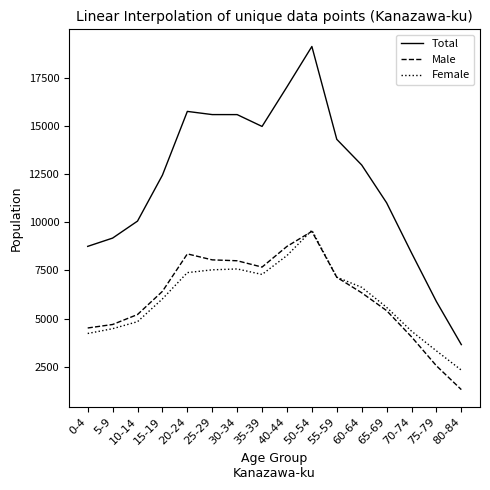

What is the difference between the highest and lowest values at 30-34?

8001